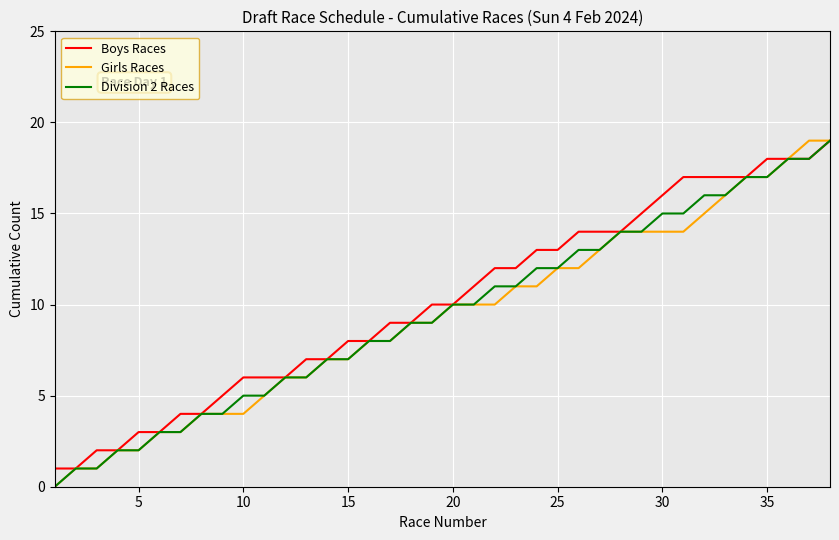

Where does the Division 2 Races series first go above 10?

21